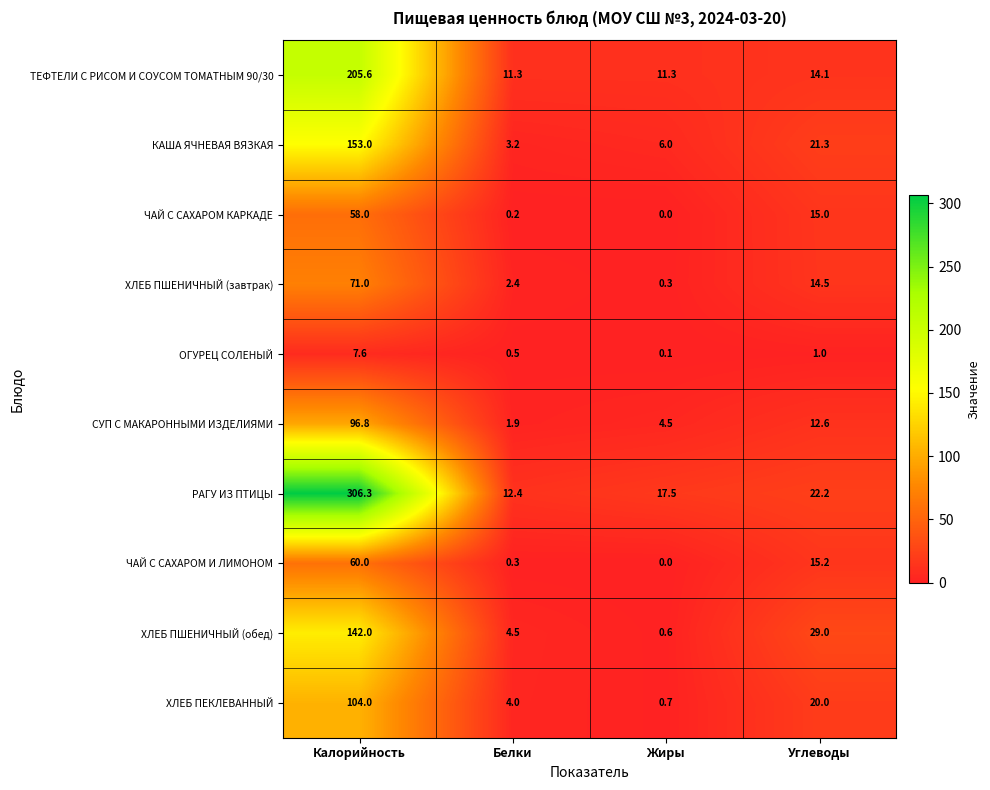

Which category has the lowest value across all series?

Жиры